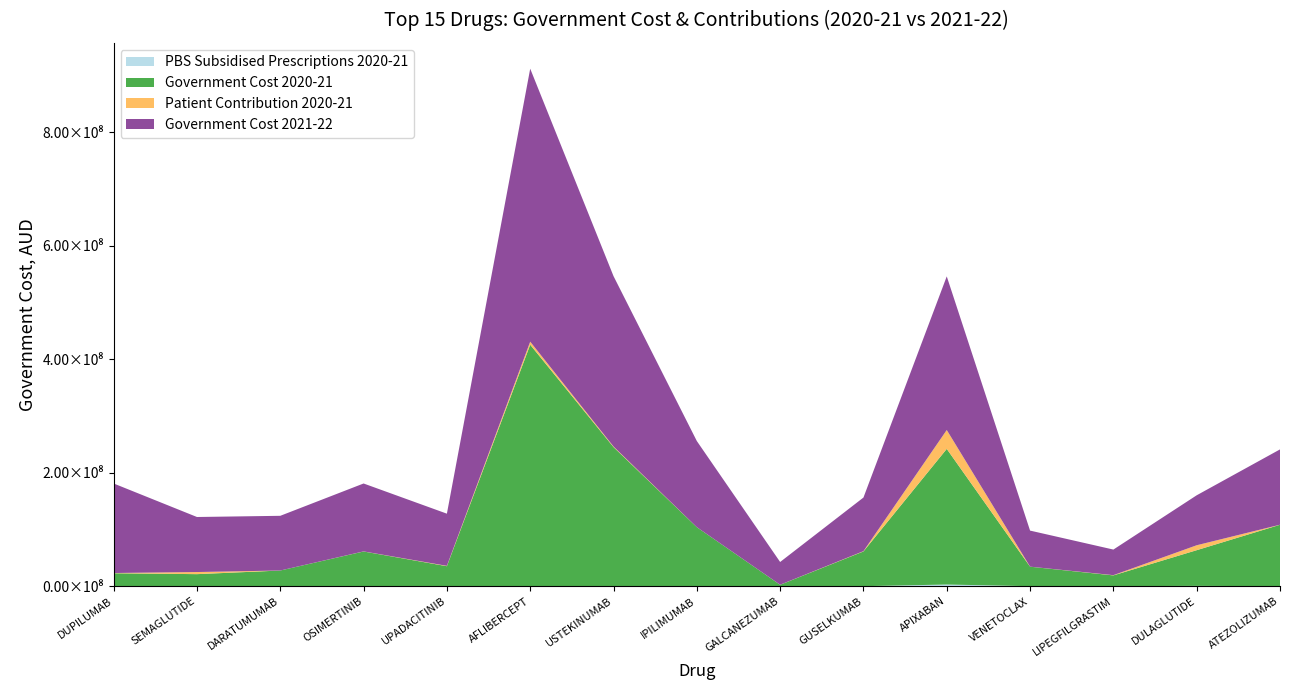

Reading left to right, extract all data points from this chart.

PBS Subsidised Prescriptions 2020-21: 13303.0	186260.0	3533.0	7703.0	28059.0	349785.0	35281.0	4290.0	2657.0	16225.0	2913338.0	4847.0	16429.0	541619.0	14557.0
Government Cost 2020-21: 22789857.9	21025579.7	27600863.2	61144802.1	35201219.6	425108204.3	245055330.5	103943512.6	2487660.0	61210792.3	239001008.5	34342454.8	19018911.4	62892685.1	108216461.5
Patient Contribution 2020-21: 416843.6	3722342.1	12353.8	153668.8	627280.6	5389406.0	1045636.1	45141.3	79126.9	496067.1	33312532.2	84873.2	394917.9	8690498.4	85016.8
Government Cost 2021-22: 157758777.6	96985456.5	96395346.6	119661656.0	91927541.8	481028748.5	300245114.2	151785659.0	40075121.1	94475718.7	270690520.0	63528314.7	45103521.2	88046247.6	132723583.8